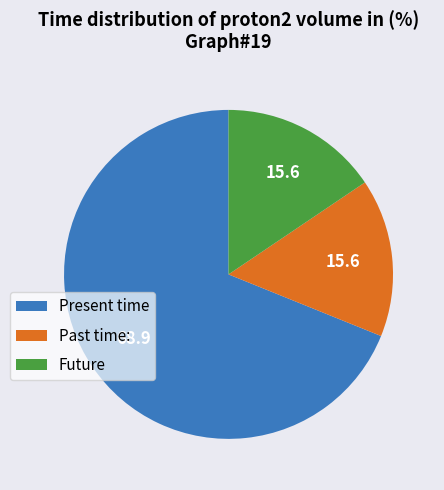

Does Future represent more than half of the total?

No